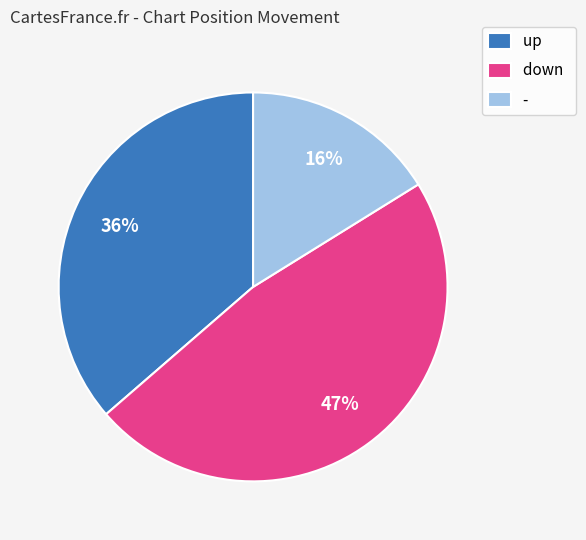

Which category has the smallest portion of the pie?

-